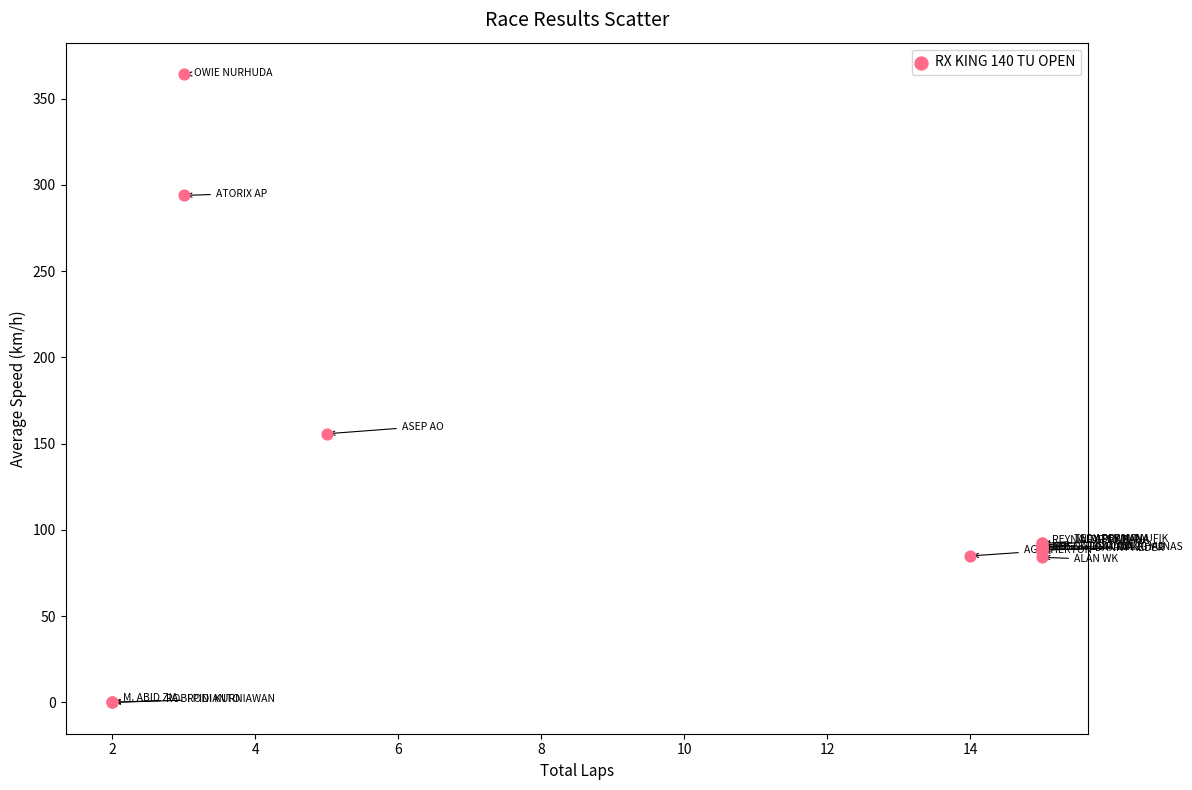

What Y value in the scatter plot is closest to 182?

155.7